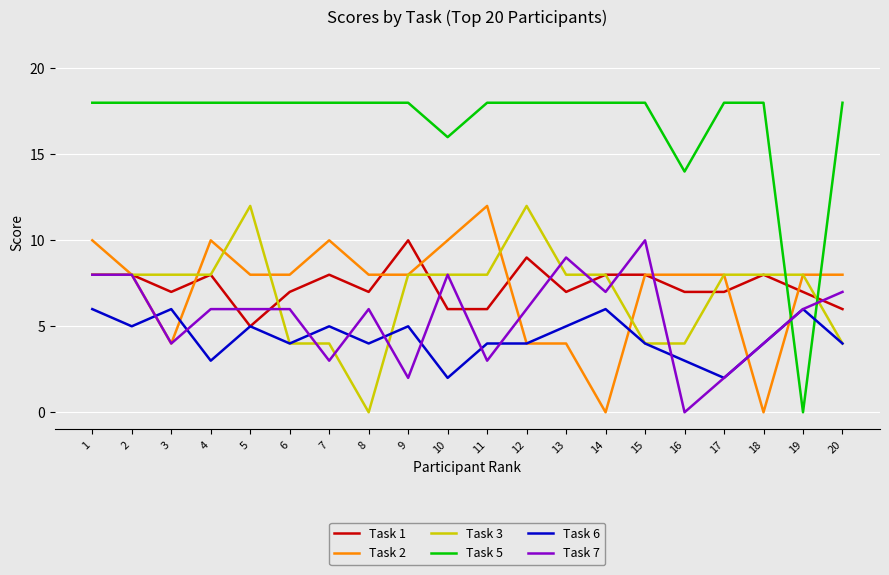

Rank the series at 13 from highest to lowest value.

Task 5, Task 7, Task 3, Task 1, Task 6, Task 2